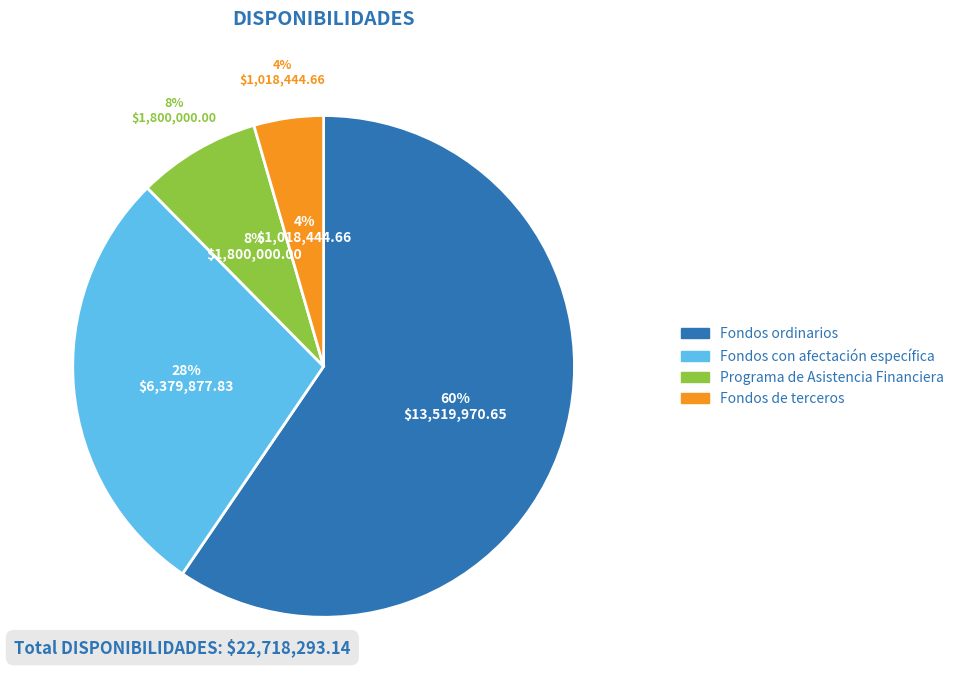

Is it true that Fondos ordinarios is 60% of the pie?

True